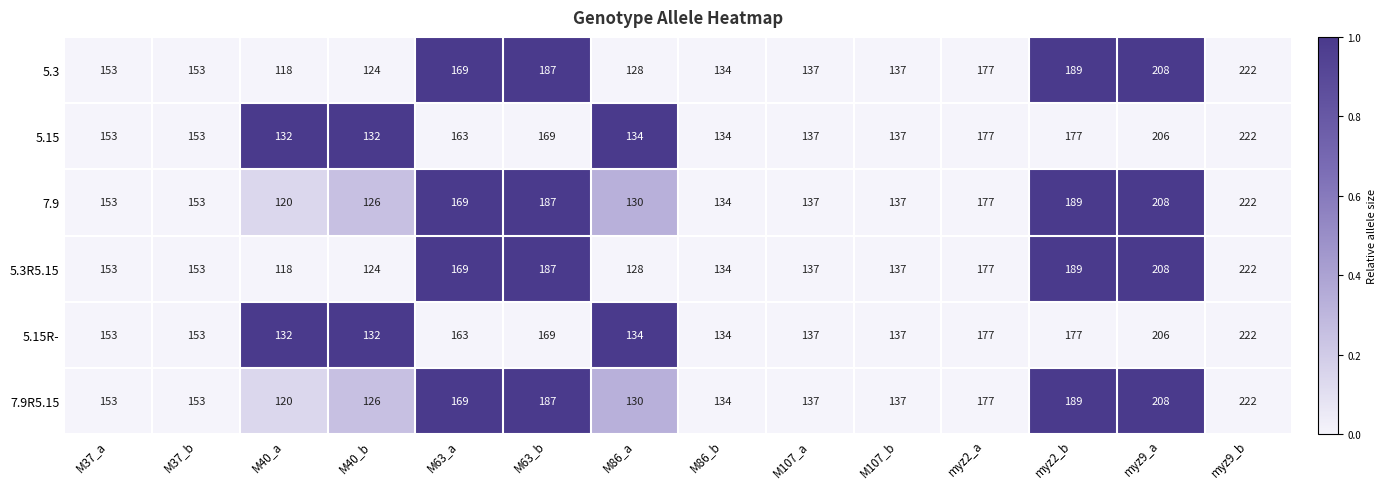

What is the approximate value of 7.9R5.15 at M37_a, to the nearest 50?

150